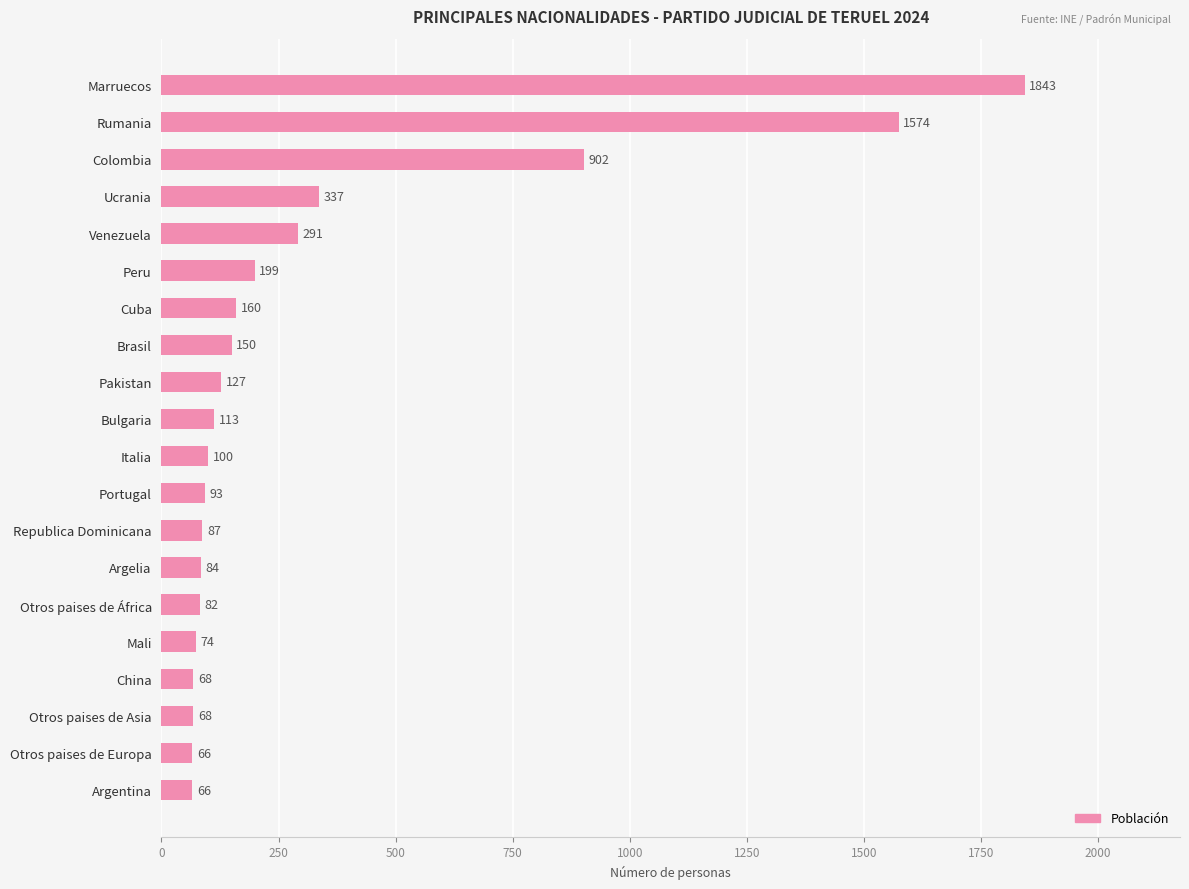

Reading top to bottom, what are all the values shown in this chart?

1843	1574	902	337	291	199	160	150	127	113	100	93	87	84	82	74	68	68	66	66